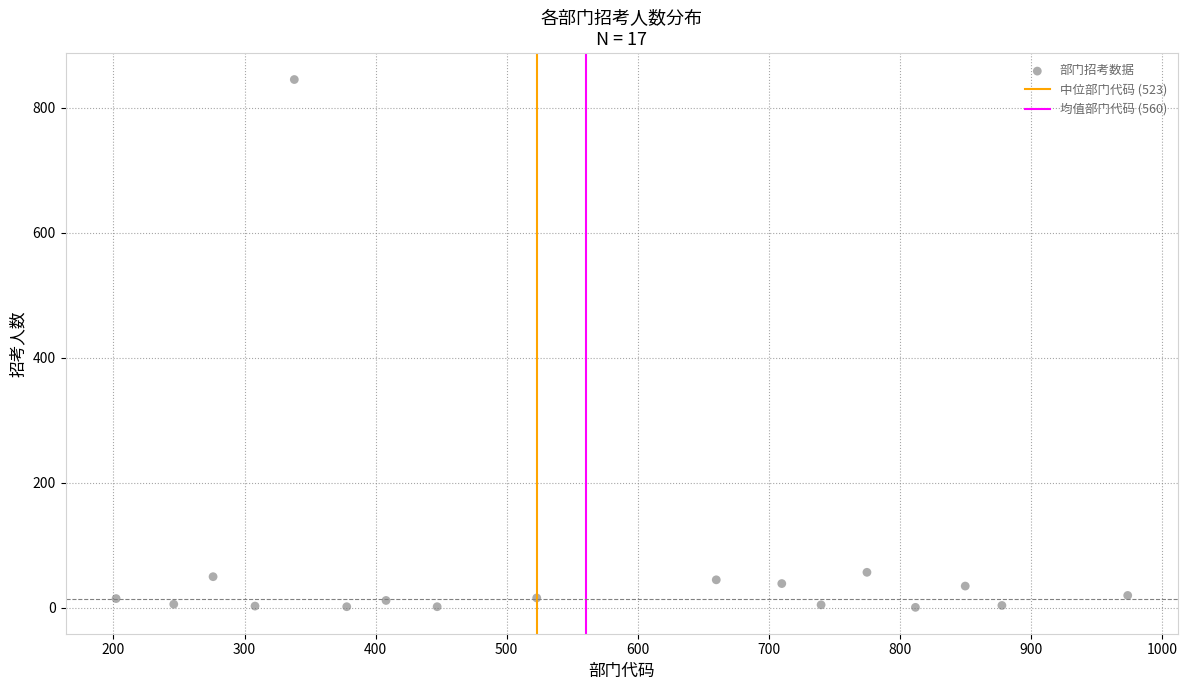

What is the range of X values (max minus min)?

772